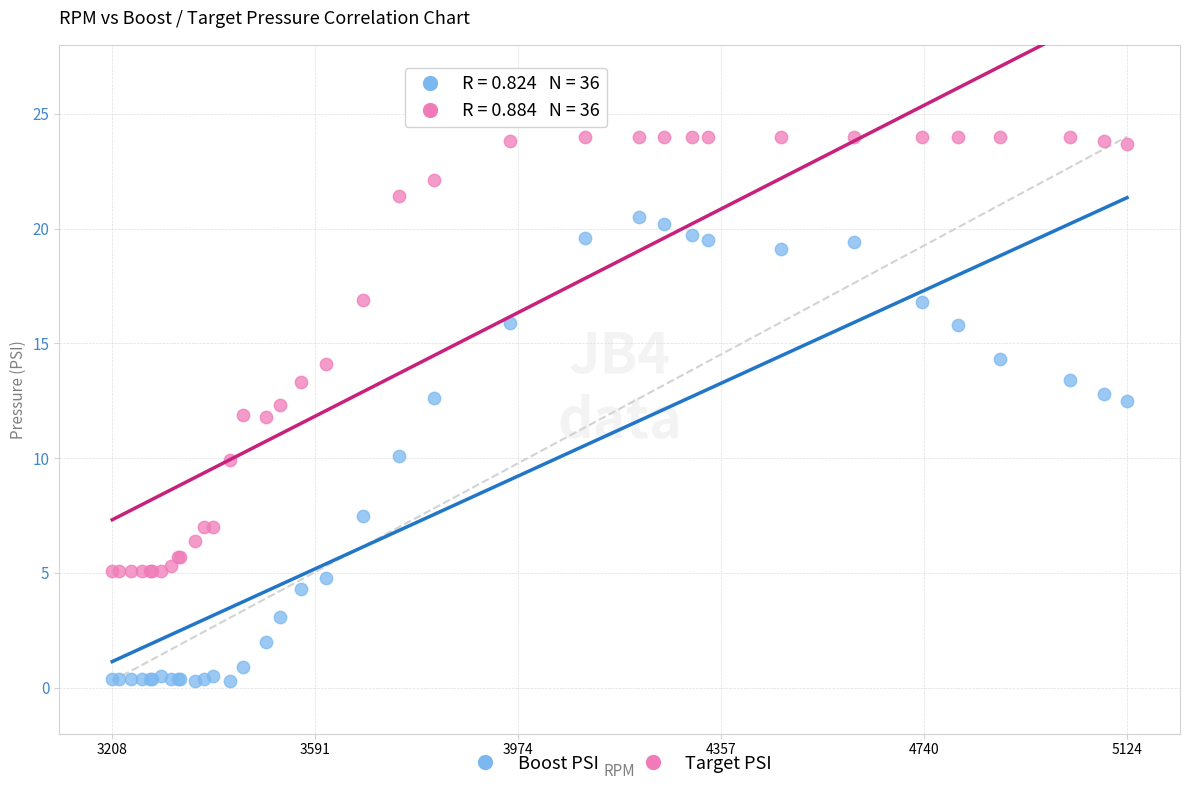

What are all the series names shown in the legend?

Boost PSI, Target PSI